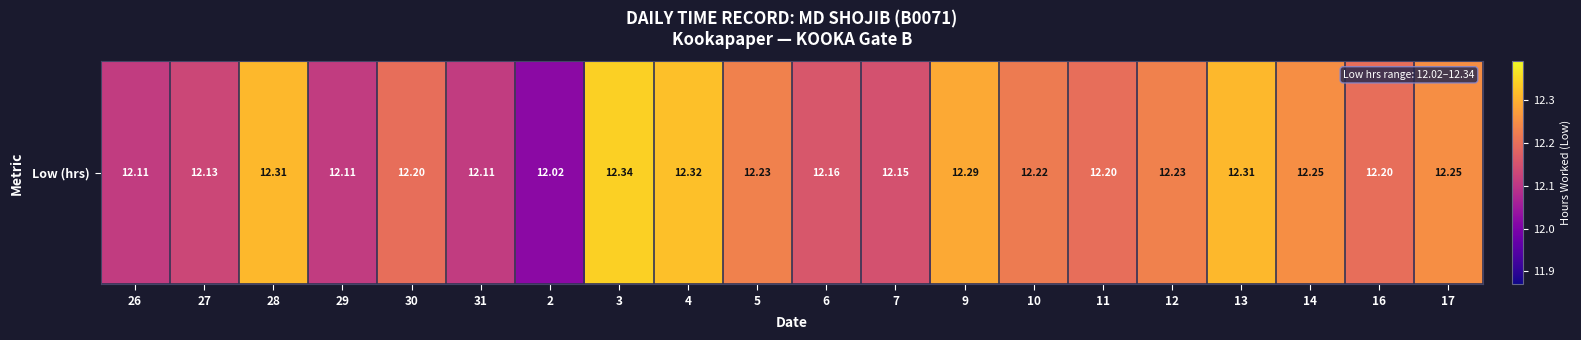

List the labels in order of value, smallest first.

2, 26, 29, 31, 27, 7, 6, 30, 11, 16, 10, 5, 12, 14, 17, 9, 28, 13, 4, 3